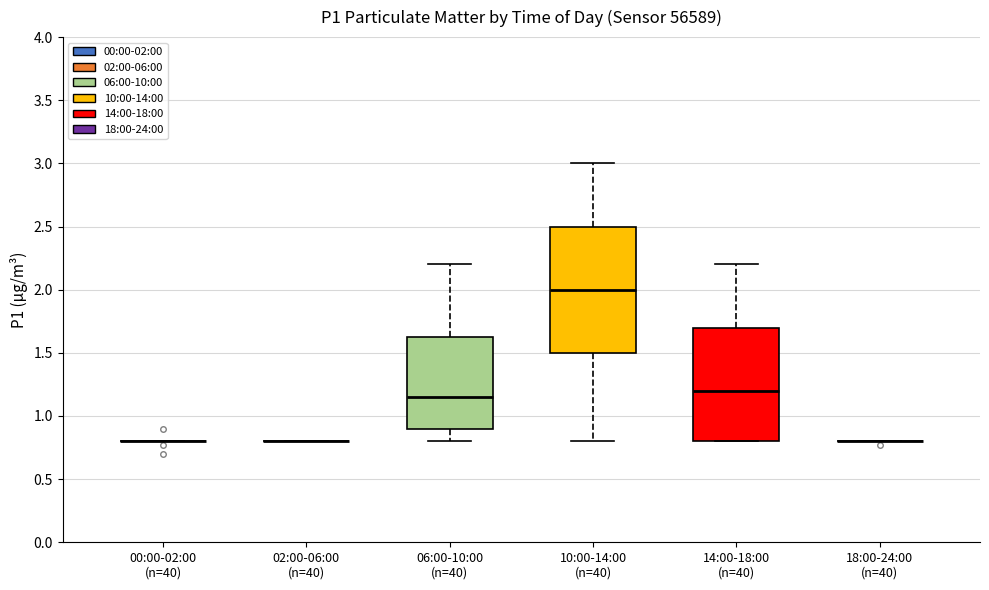

Which box is the tallest, from its lower edge to its upper edge?

10:00-14:00 (n=40)